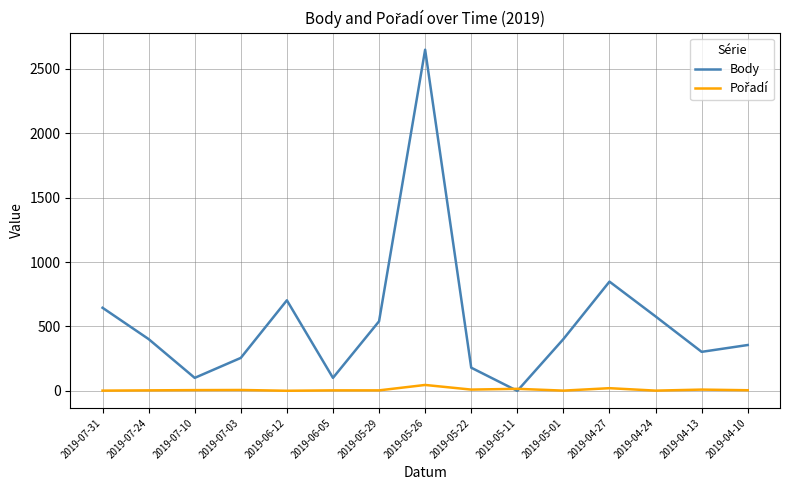

Does the chart have visible grid lines?

Yes